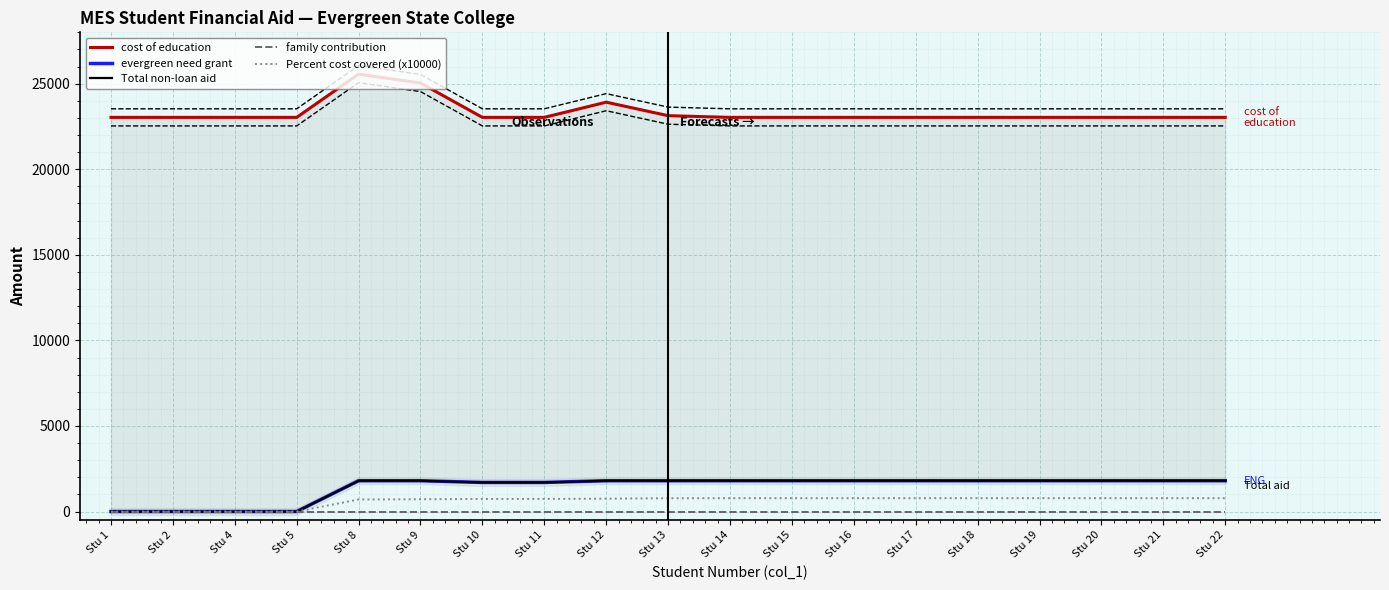

List the series in order of their peak value, highest first.

cost of education, evergreen need grant, Total non-loan aid, Percent cost covered (x10000), family contribution